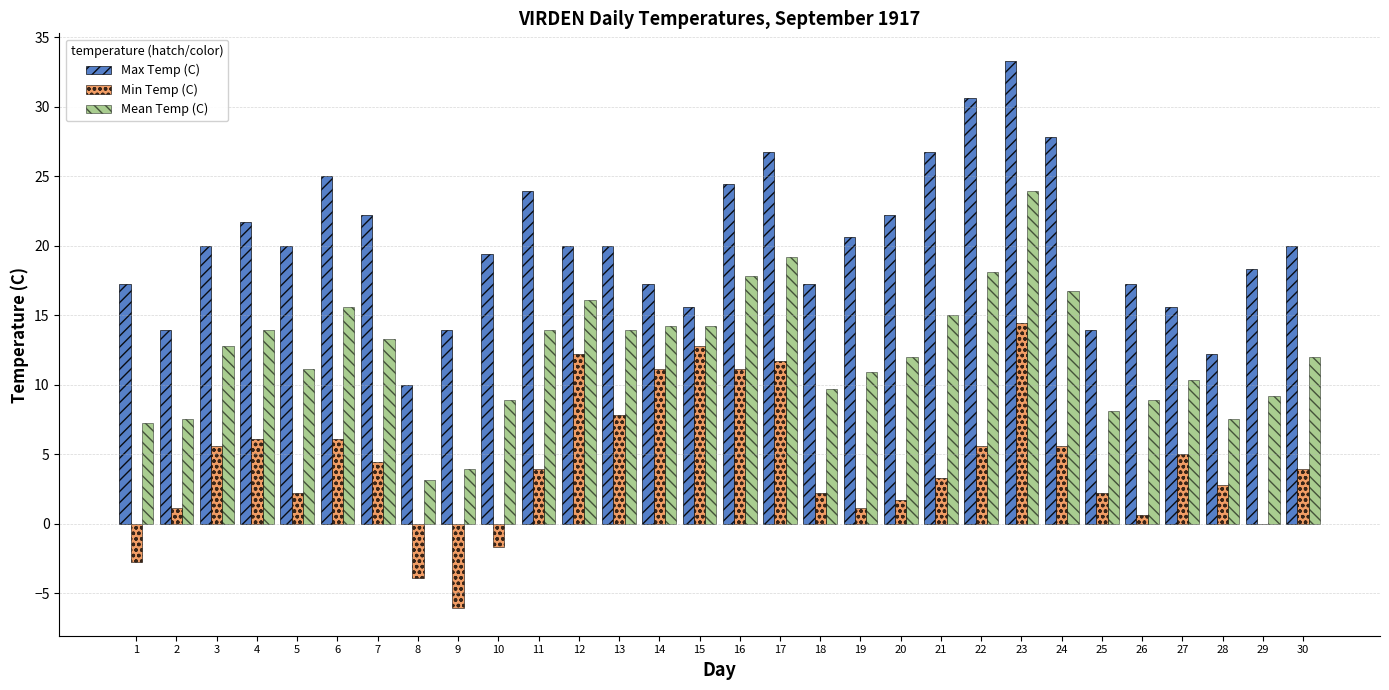

What is the total value across all series at 23?

71.6